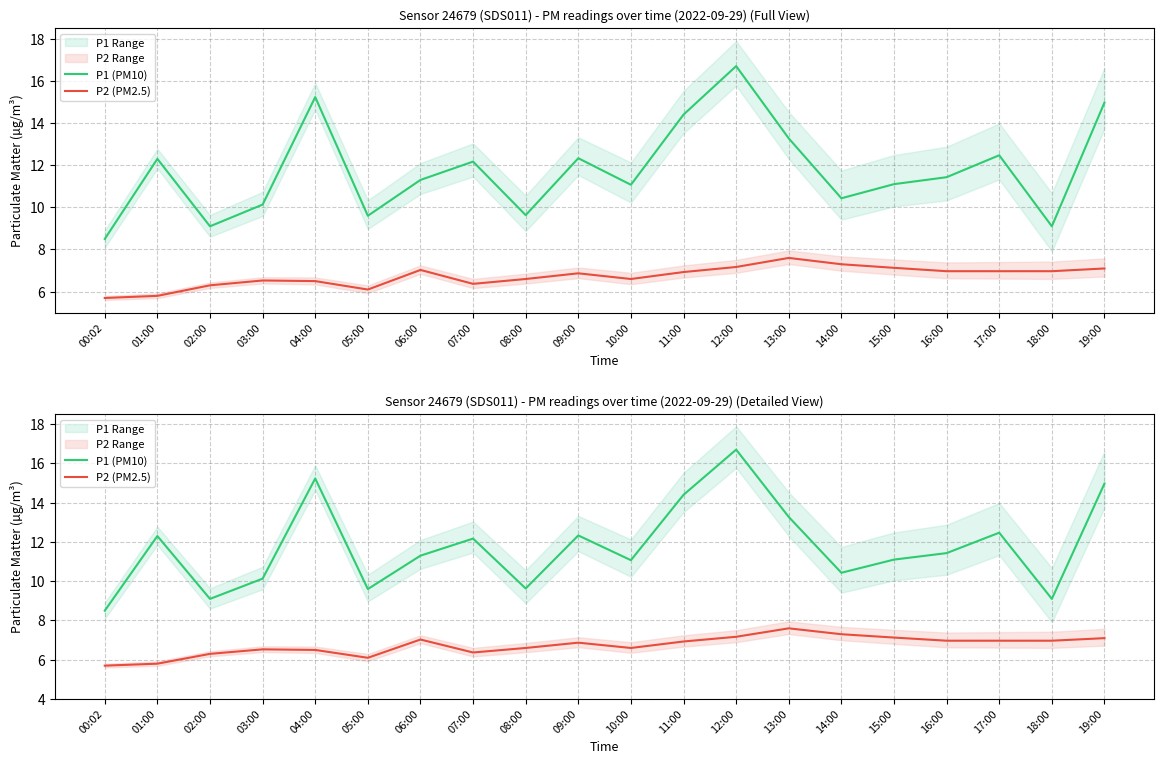

True or false: P2 (PM2.5) has a value of 1.8 at 18:00.

False